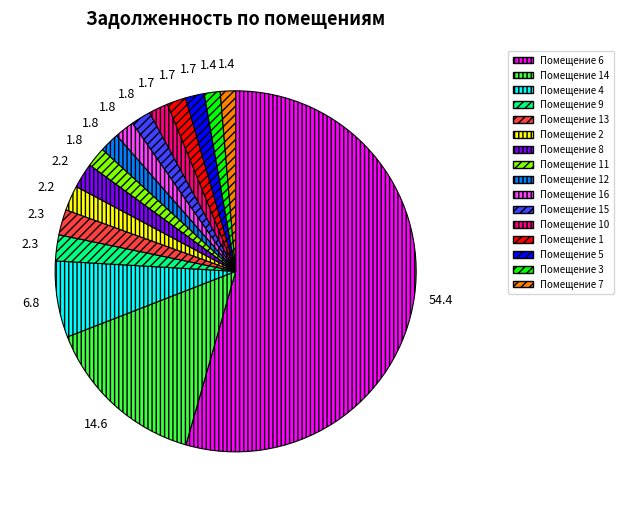

Does any single category account for the majority?

Yes